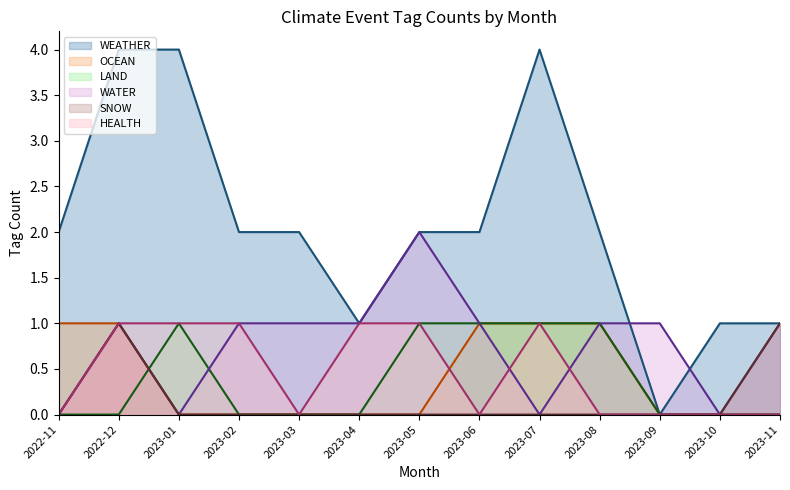

At which category is the sum across all series the highest?

2022-12